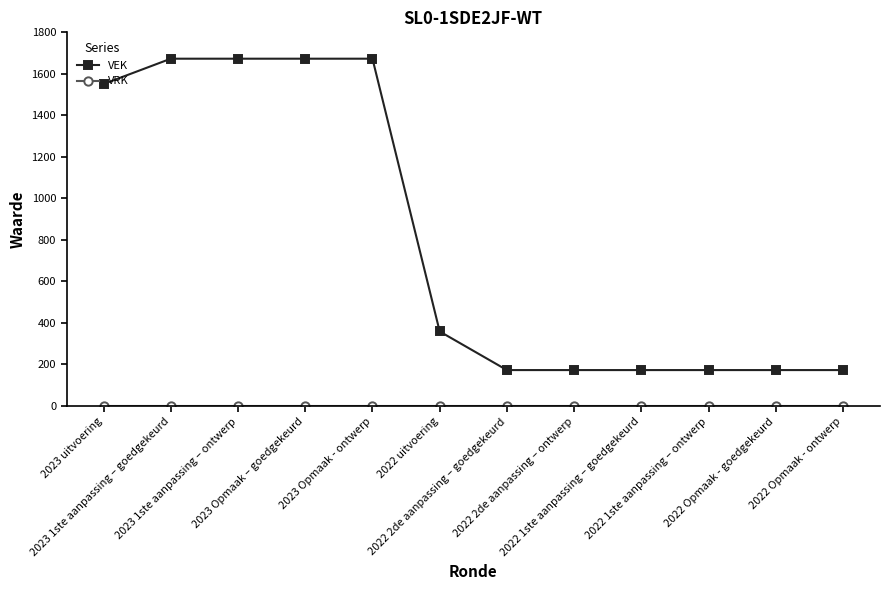

What is the maximum value shown in the chart?

1673